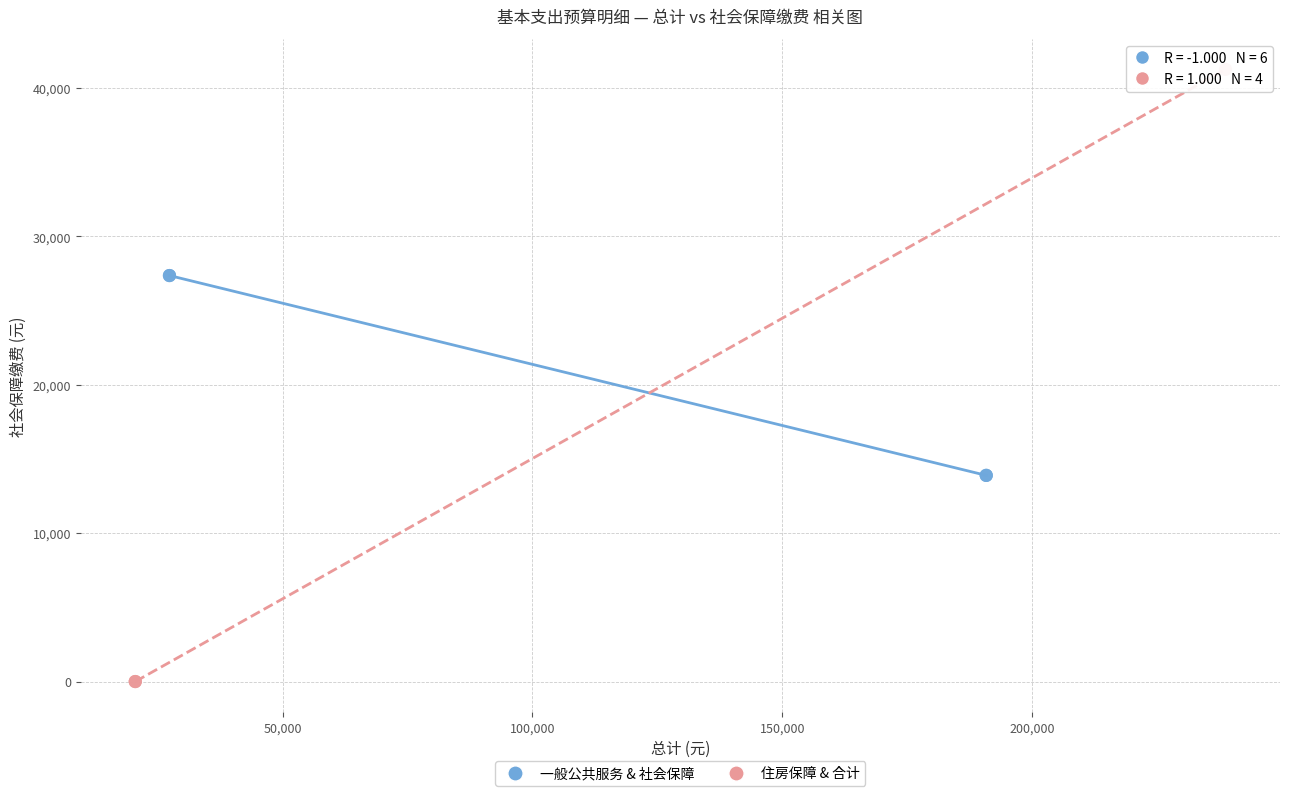

Which series has the widest spread of Y values?

住房保障 & 合计